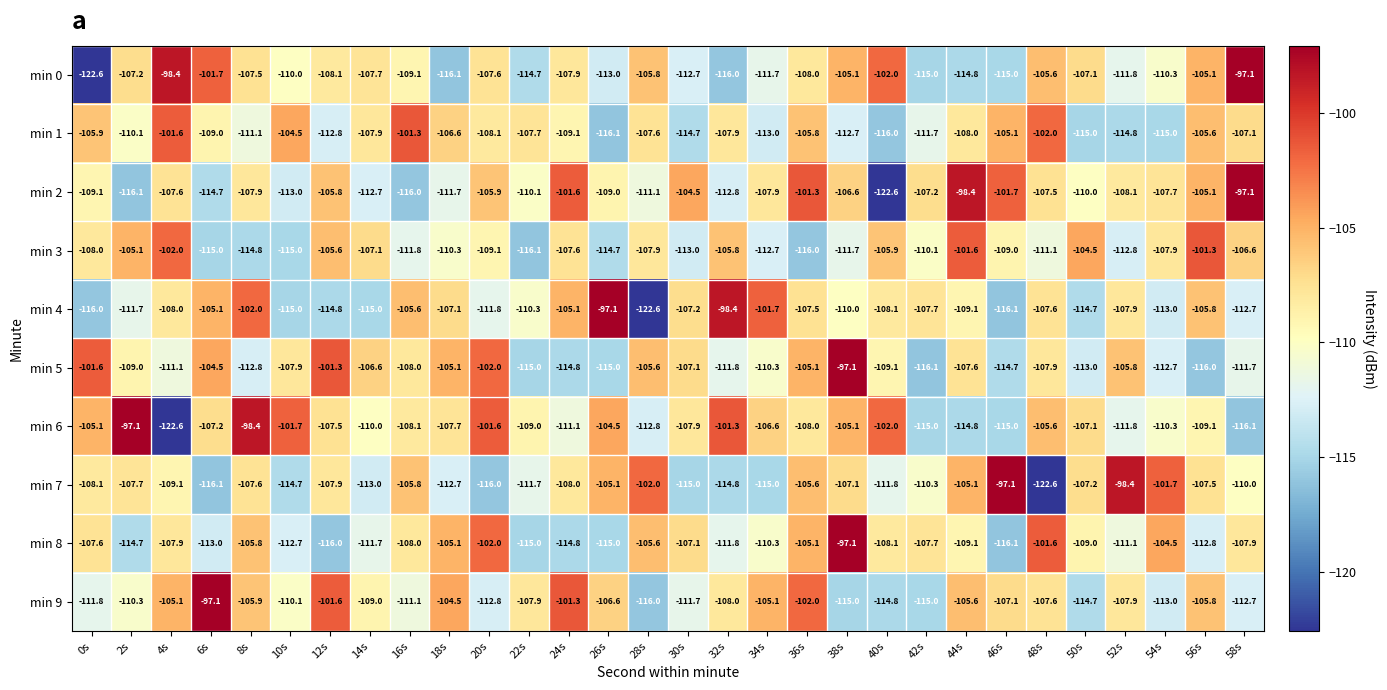

What is the sum of all min 1 values?

-3273.8